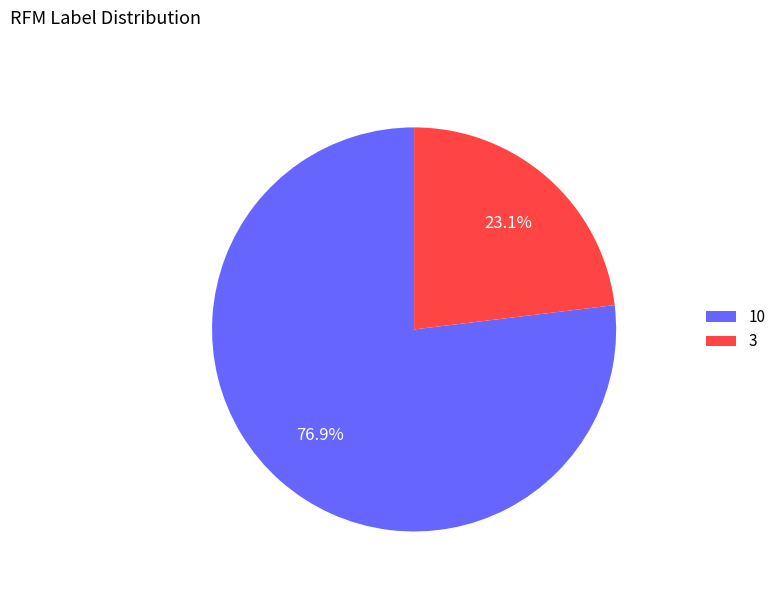

How much of the chart is everything except 3?

76.9%